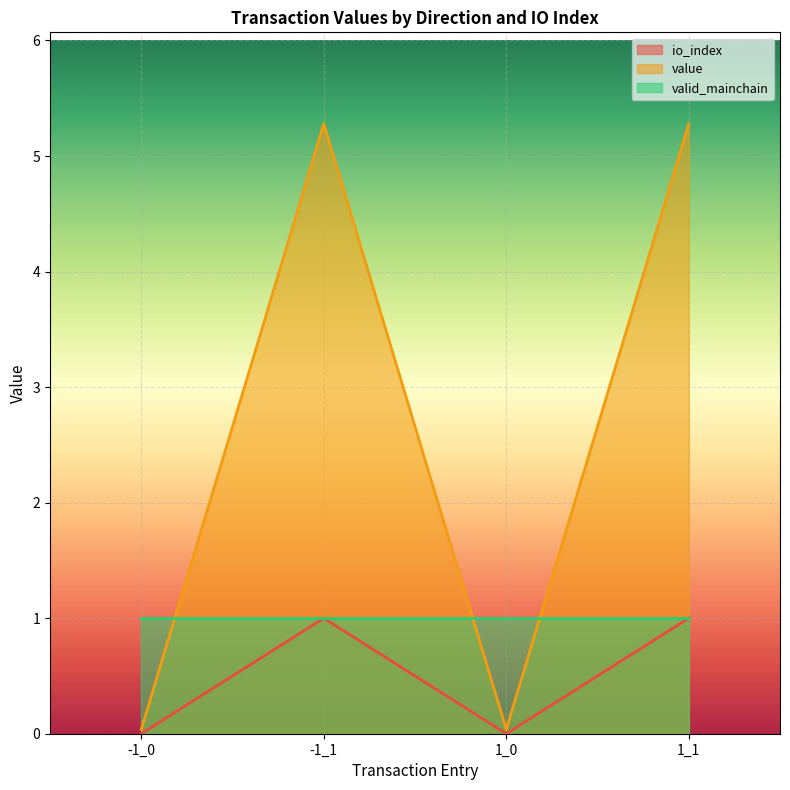

Rank the series by their average value, from highest to lowest.

value line, valid_mainchain line, io_index line